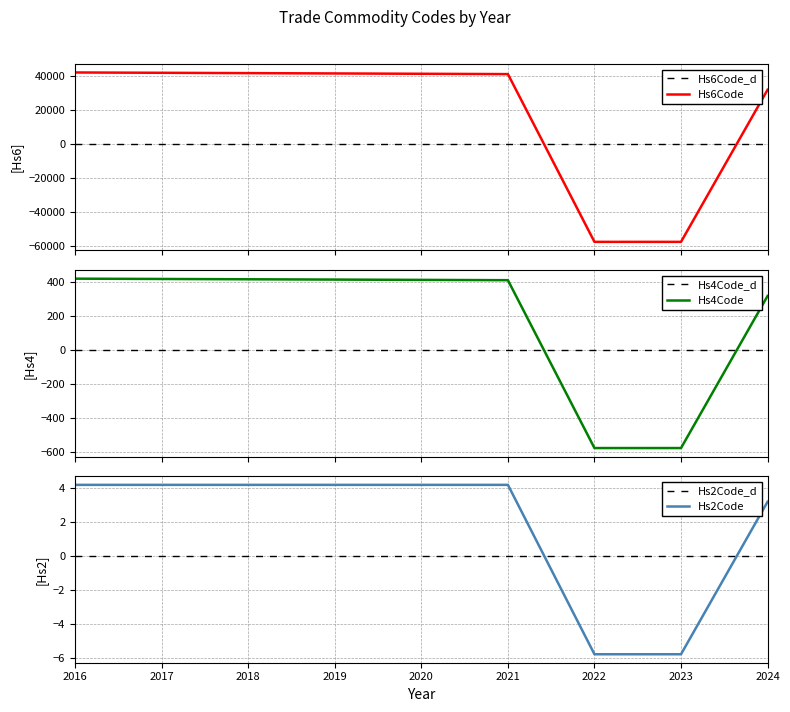

Which series has the largest range (max minus min)?

Hs6Code